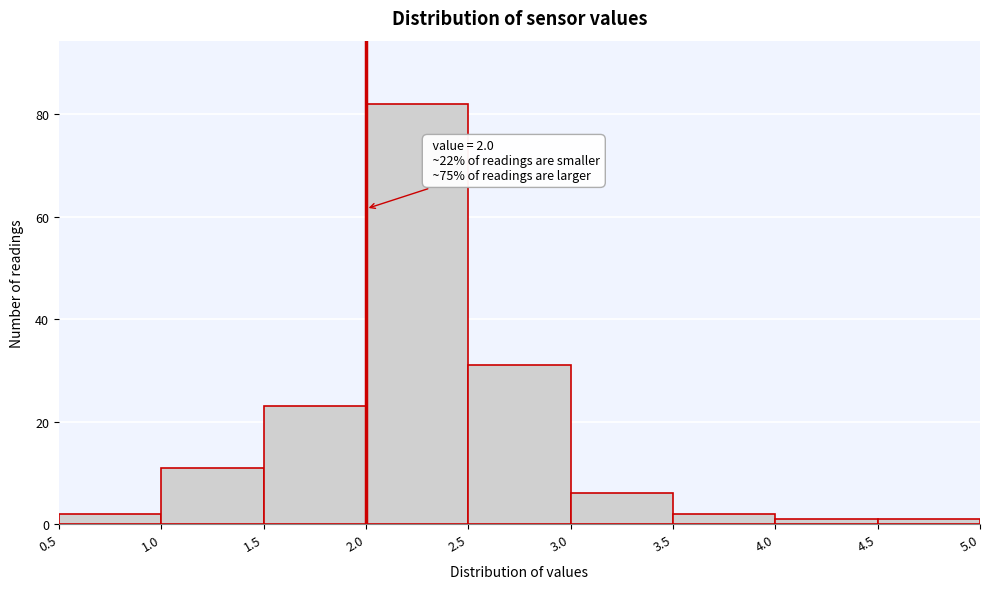

Which range on the x-axis has the tallest bar?

2.0 to 2.5